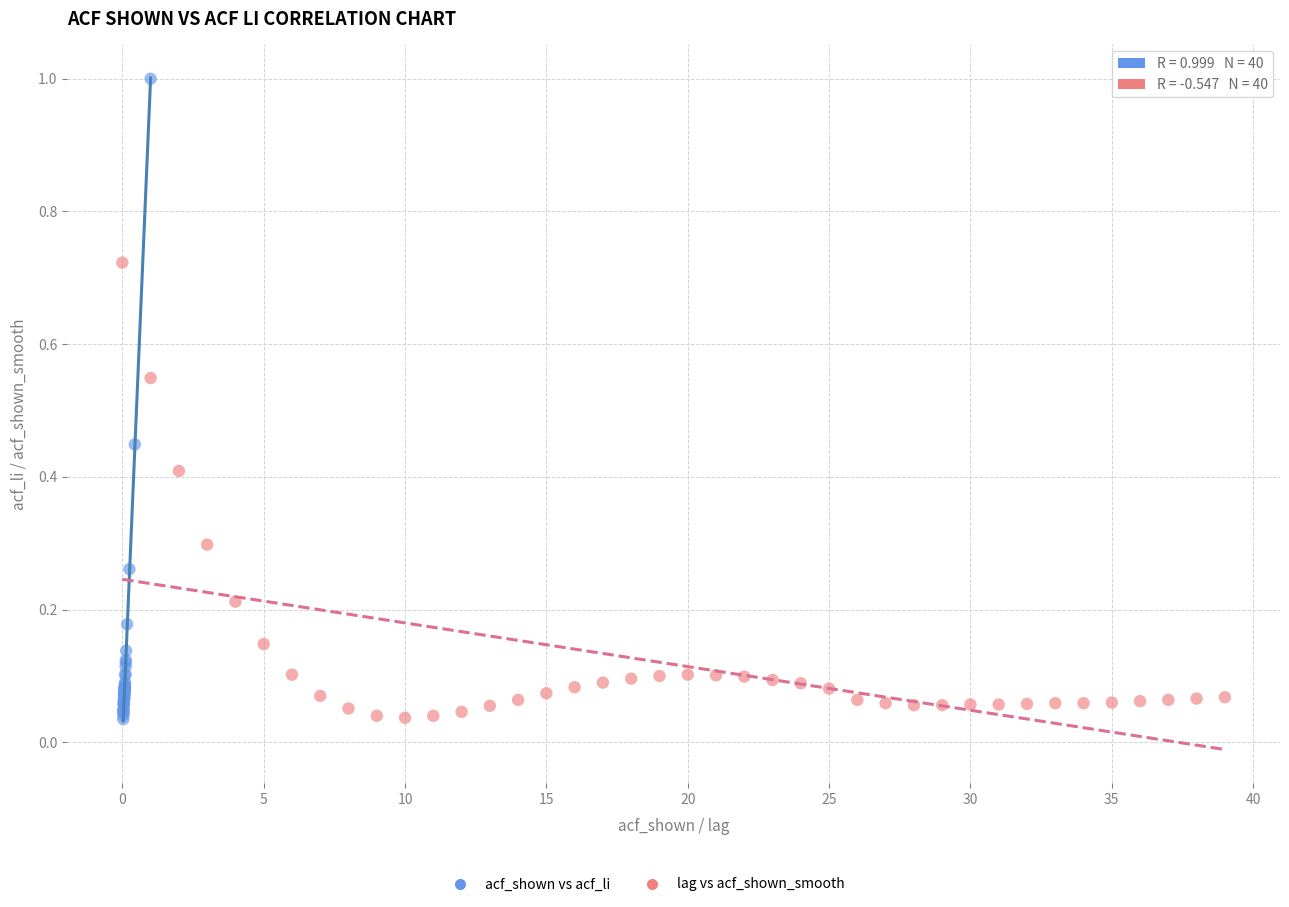

Which series has the largest Y range (max minus min)?

acf_shown vs acf_li